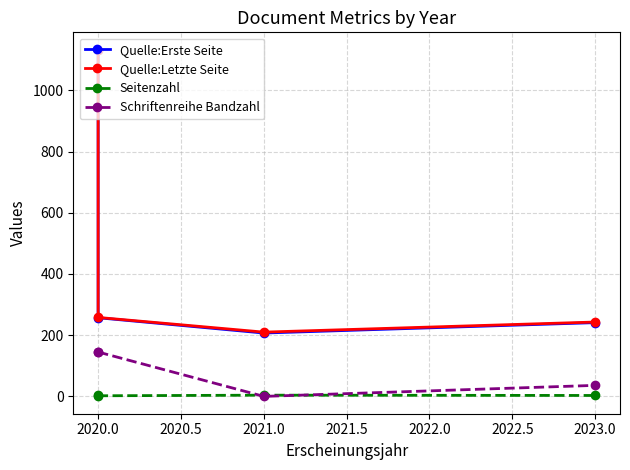

Which series has the widest spread of values?

Quelle:Erste Seite